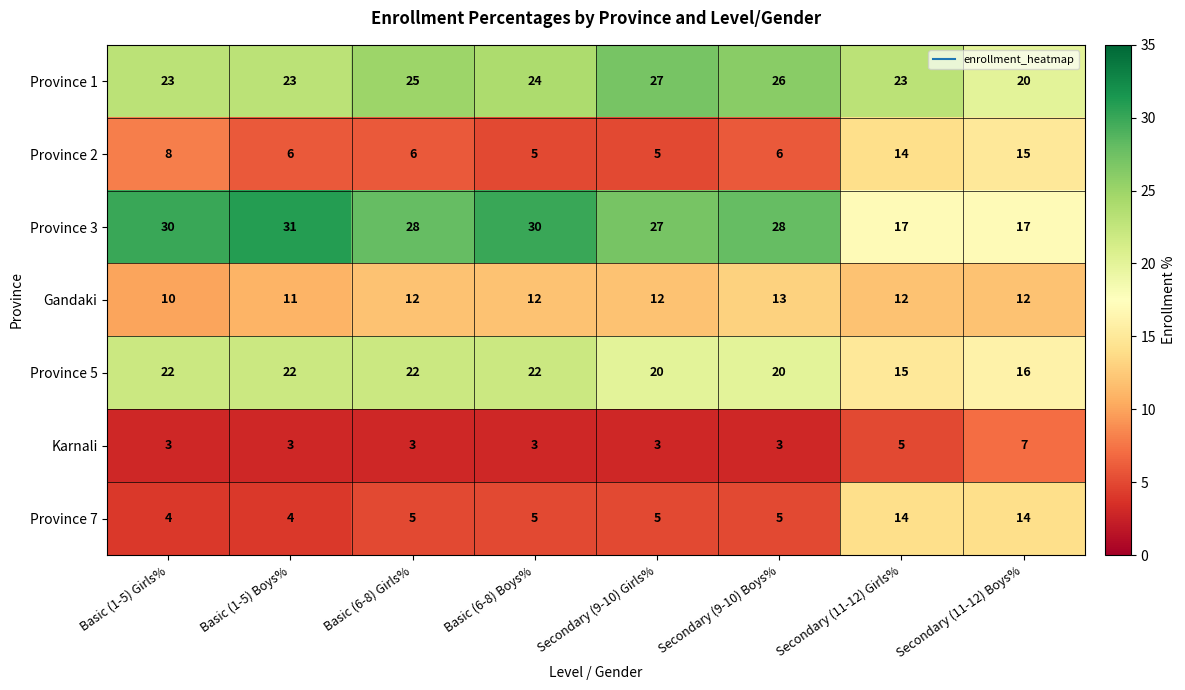

Which series has the largest range (max minus min)?

Province 3